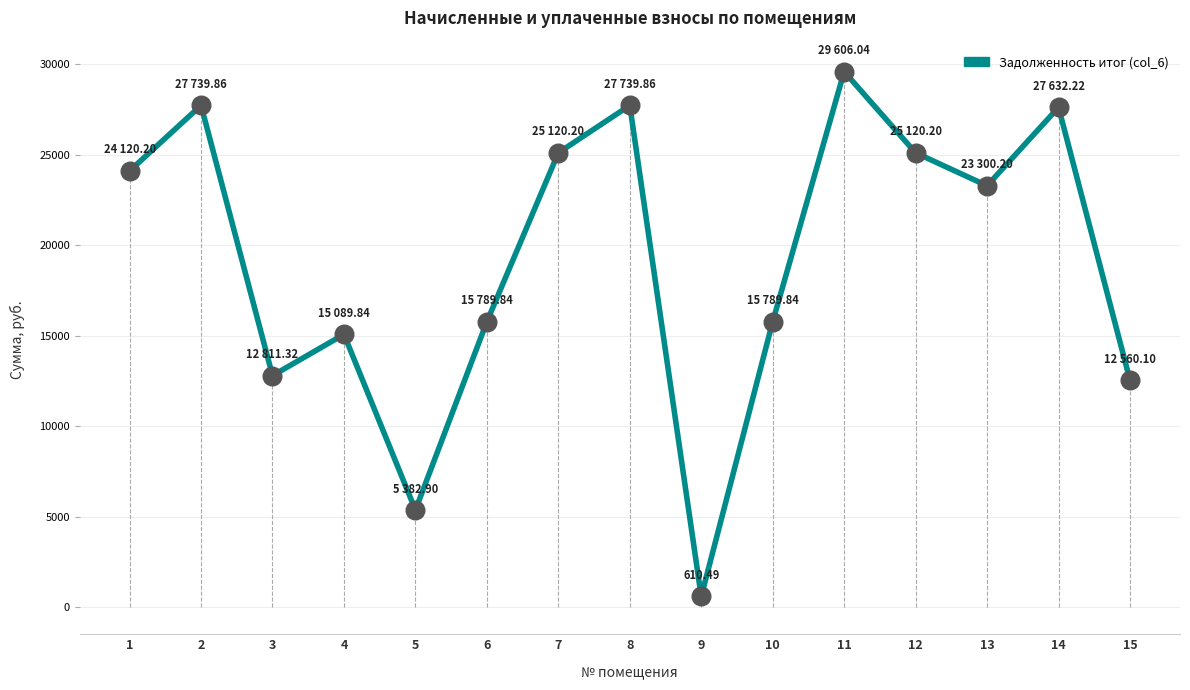

What is the change in value from 10 to 11?

+13816.2